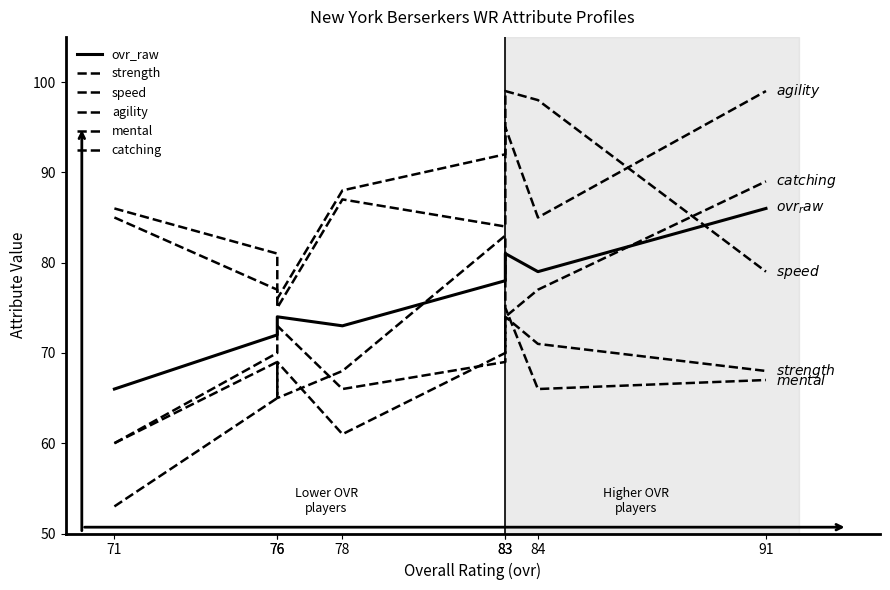

At 71, list the series in order from smallest to largest.

strength, mental, catching, ovr_raw, speed, agility